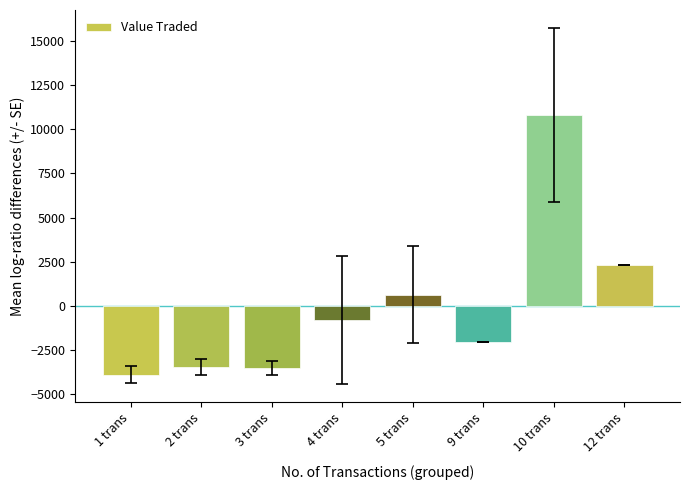

Are the bars grouped side by side (vs. stacked)?

No